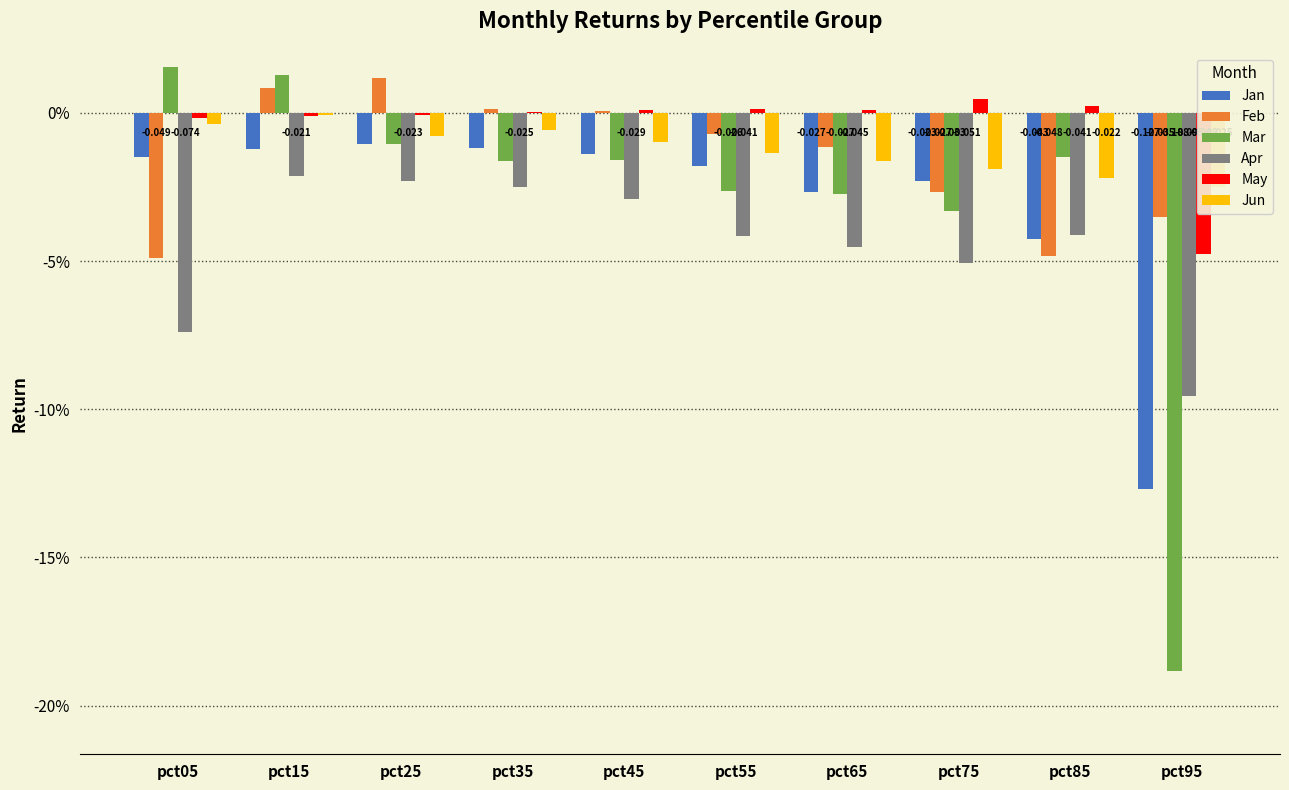

The value of Feb at pct65 is -0.0. True or false?

False